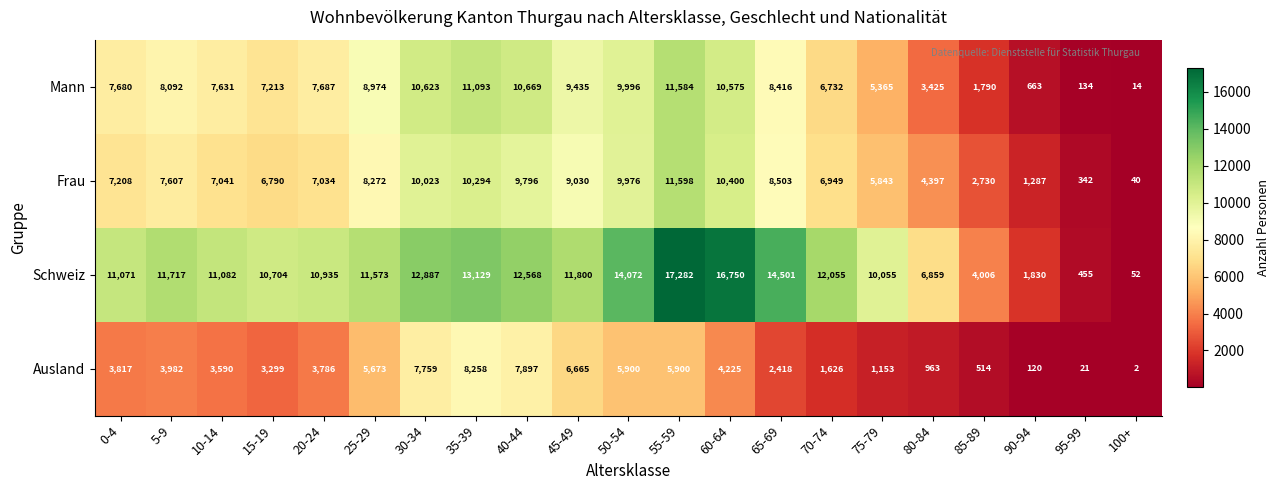

Which label corresponds to the smallest value in the chart?

100+